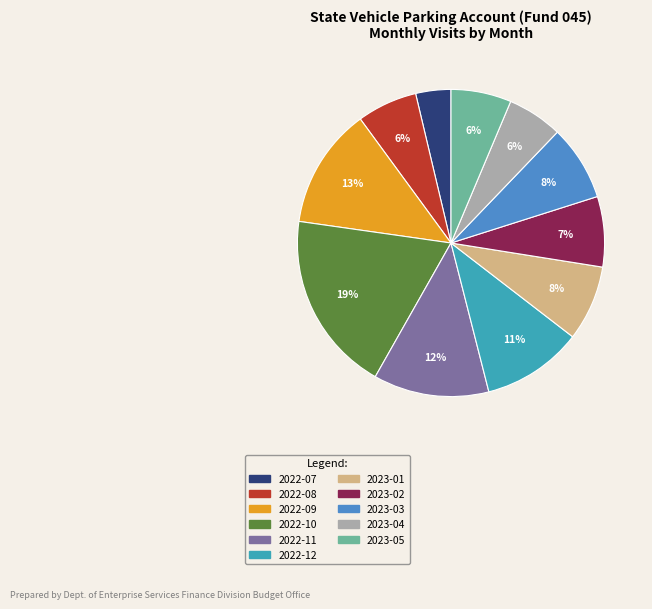

Is there a majority slice in this chart?

No